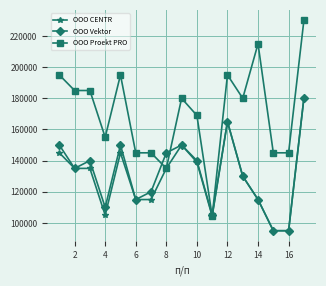

At how many categories does at least one series exceed 97626?

17